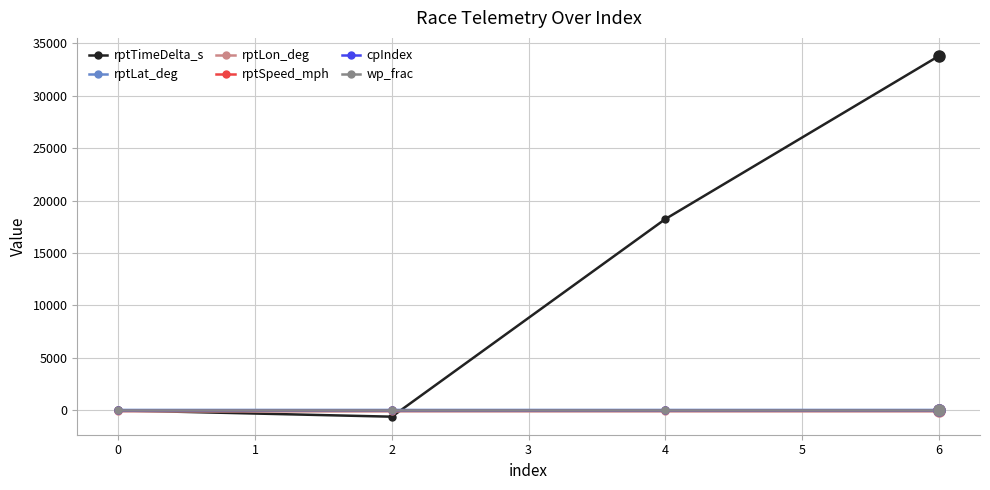

At which category is the sum across all series the highest?

6